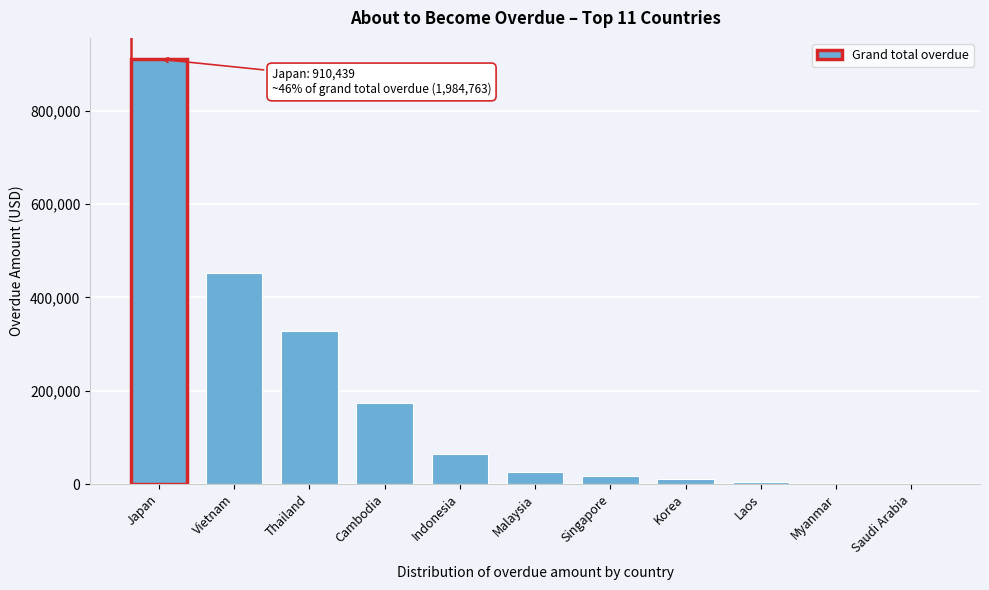

Reading left to right, what are all the values shown in this chart?

Japan=910438.7	Vietnam=451741.4	Thailand=327867.5	Cambodia=173969.4	Indonesia=64216.1	Malaysia=24829.6	Singapore=16598.1	Korea=10742.0	Laos=4360.4	Myanmar=0.0	Saudi Arabia=0.0